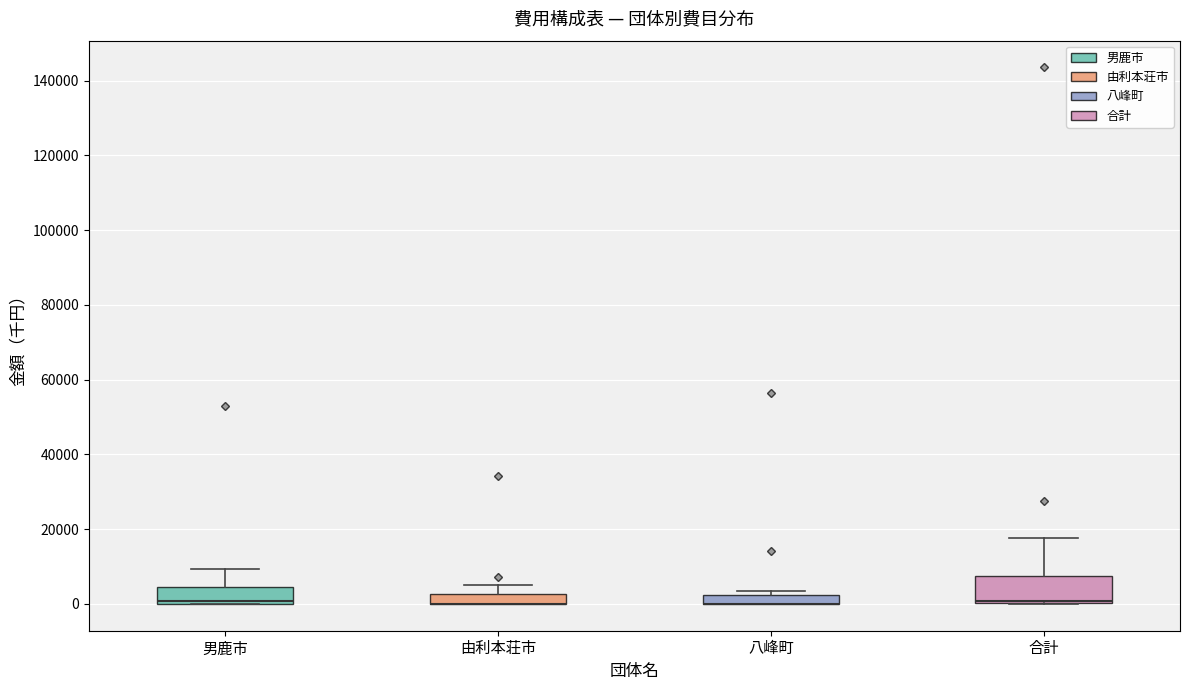

Where is the lower edge of the box for 八峰町 on the y-axis? The values are not printed on the chart, so give them approximately, as read against the axis.

0